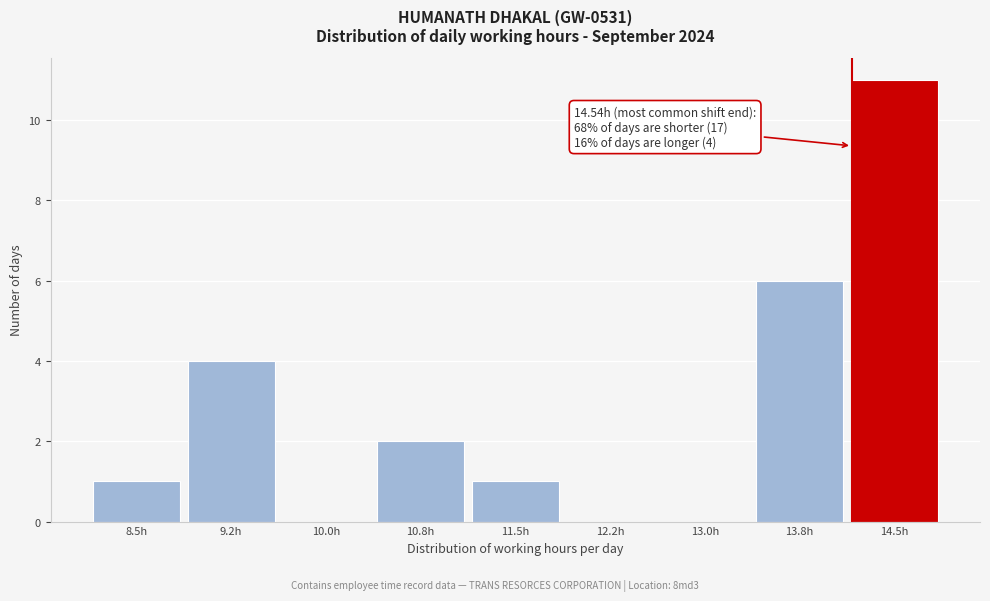

Reading left to right, extract all data points from this chart.

8.5h=1	9.2h=4	10.0h=0	10.8h=2	11.5h=1	12.2h=0	13.0h=0	13.8h=6	14.5h=11